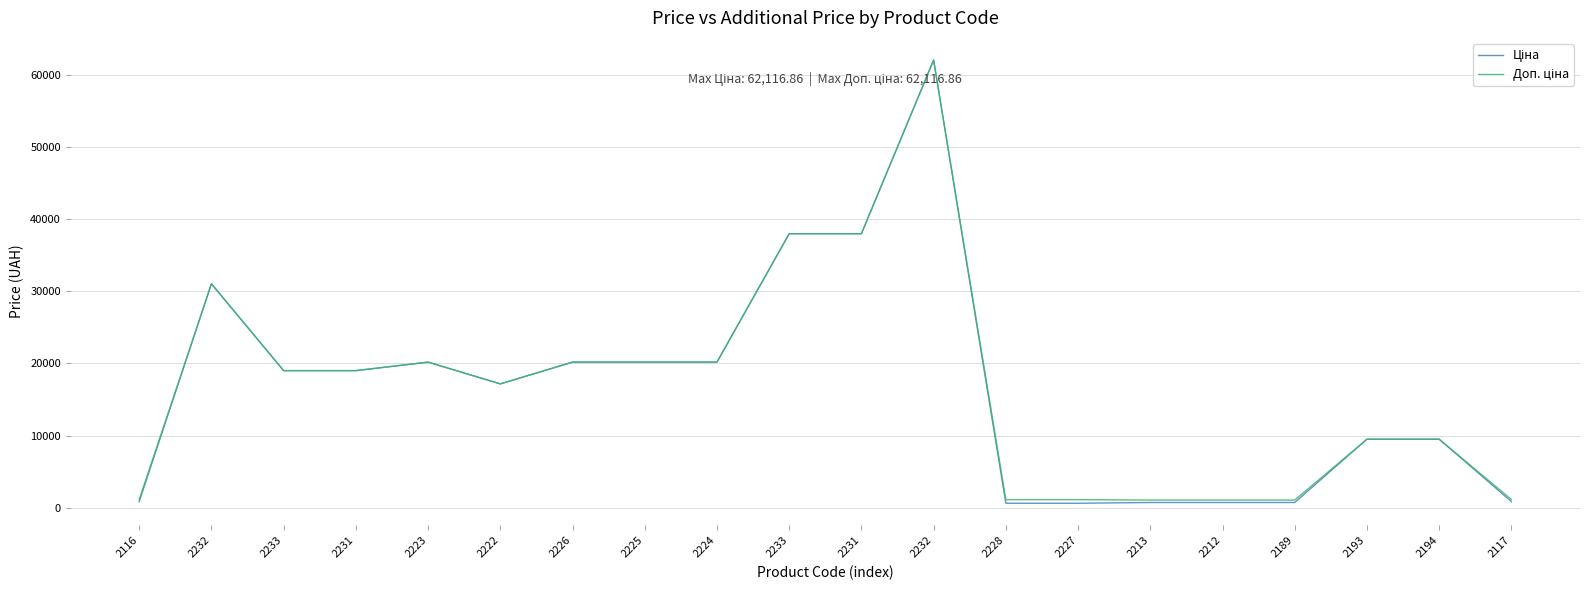

Which series changed the most between 2228 and 2117?

Ціна